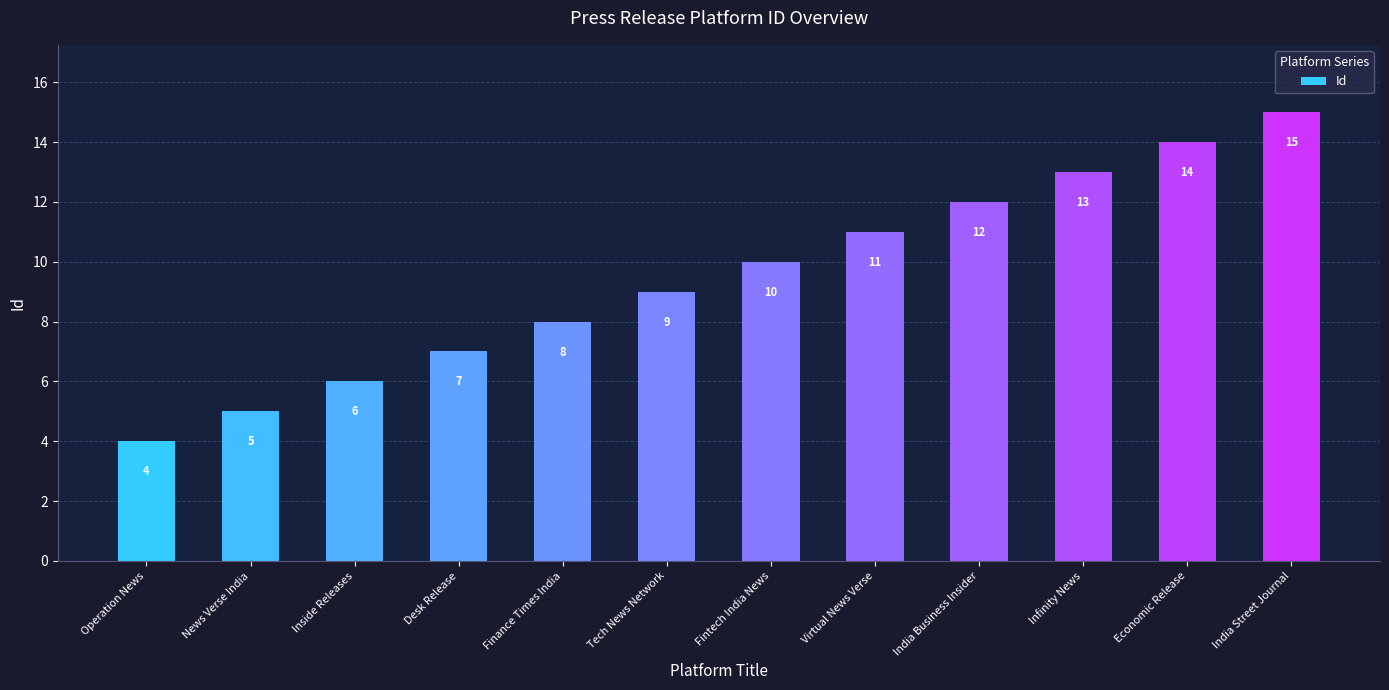

Reading left to right, transcribe all the data shown in this chart.

Operation News=4	News Verse India=5	Inside Releases=6	Desk Release=7	Finance Times India=8	Tech News Network=9	Fintech India News=10	Virtual News Verse=11	India Business Insider=12	Infinity News=13	Economic Release=14	India Street Journal=15